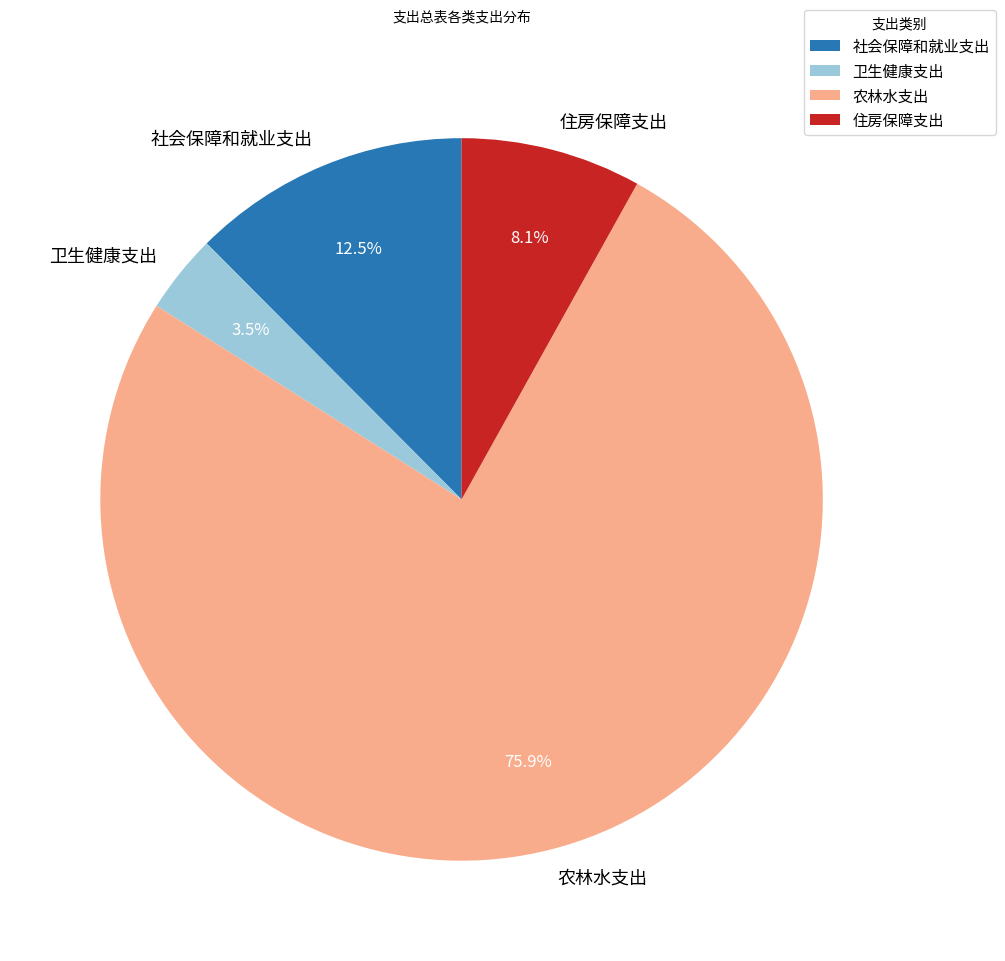

What percentage is the 住房保障支出 slice, to the nearest percent?

8%